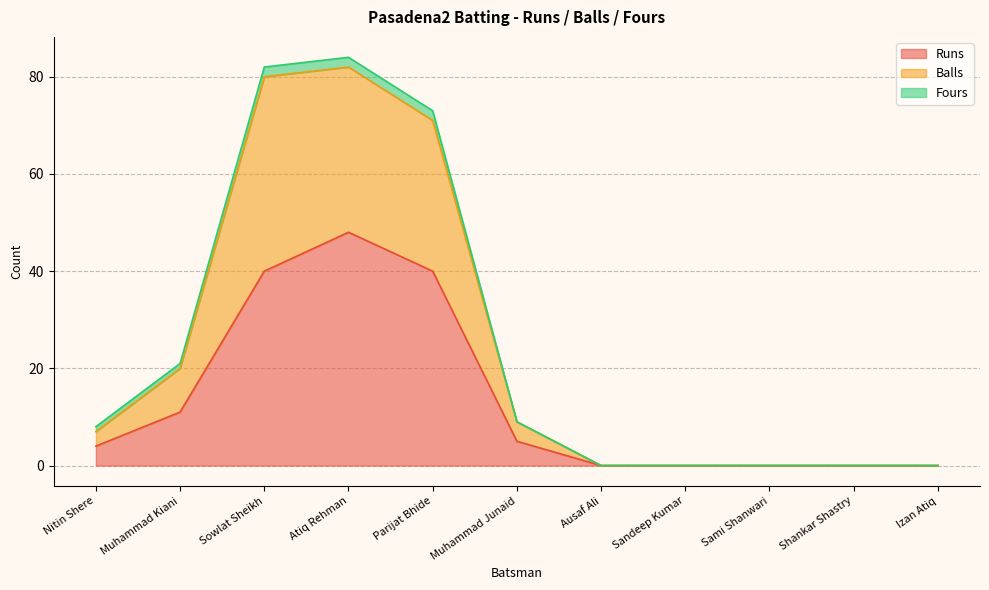

True or false: Runs has a value of 11 at Muhammad Kiani.

True